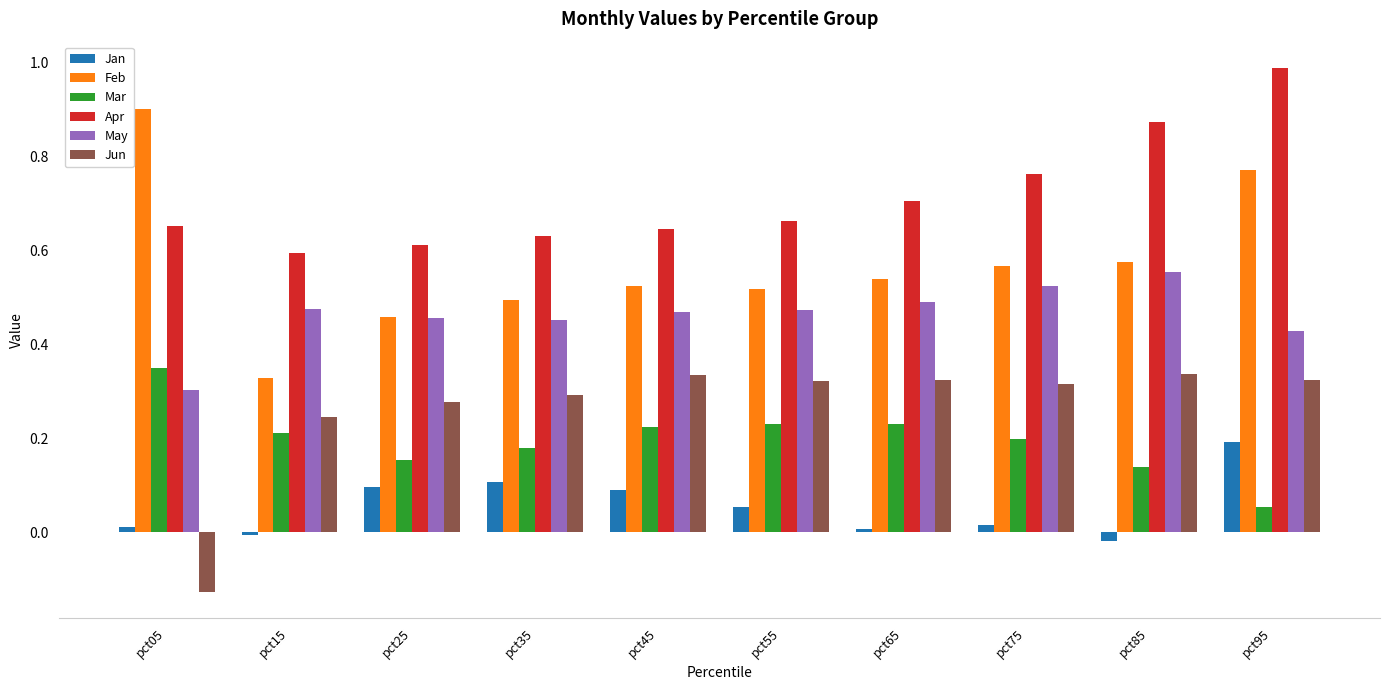

At which category is the sum across all series the highest?

pct95